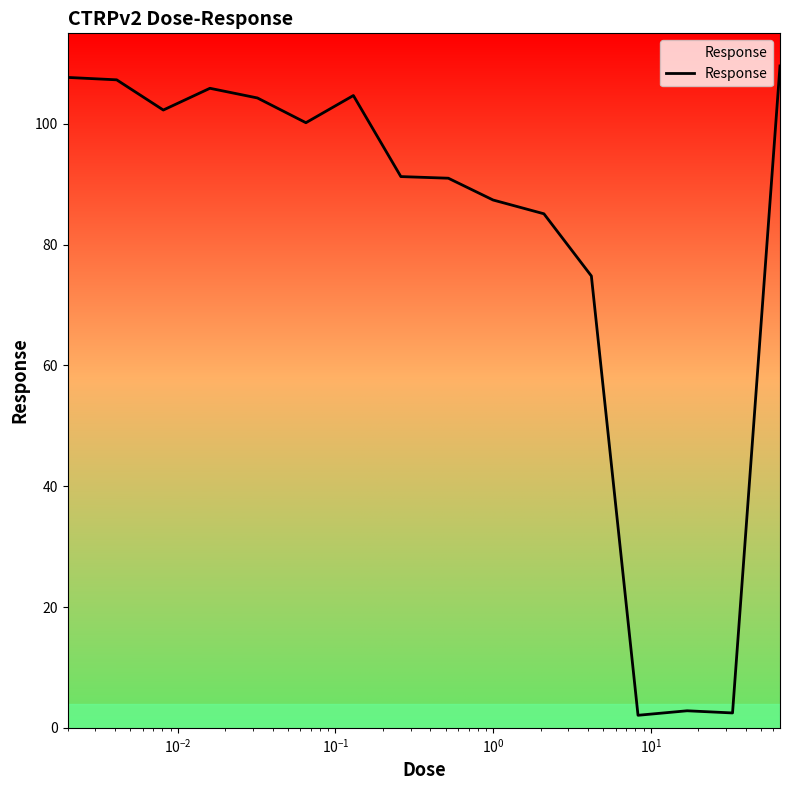

What is the difference between the maximum and minimum values?

107.5